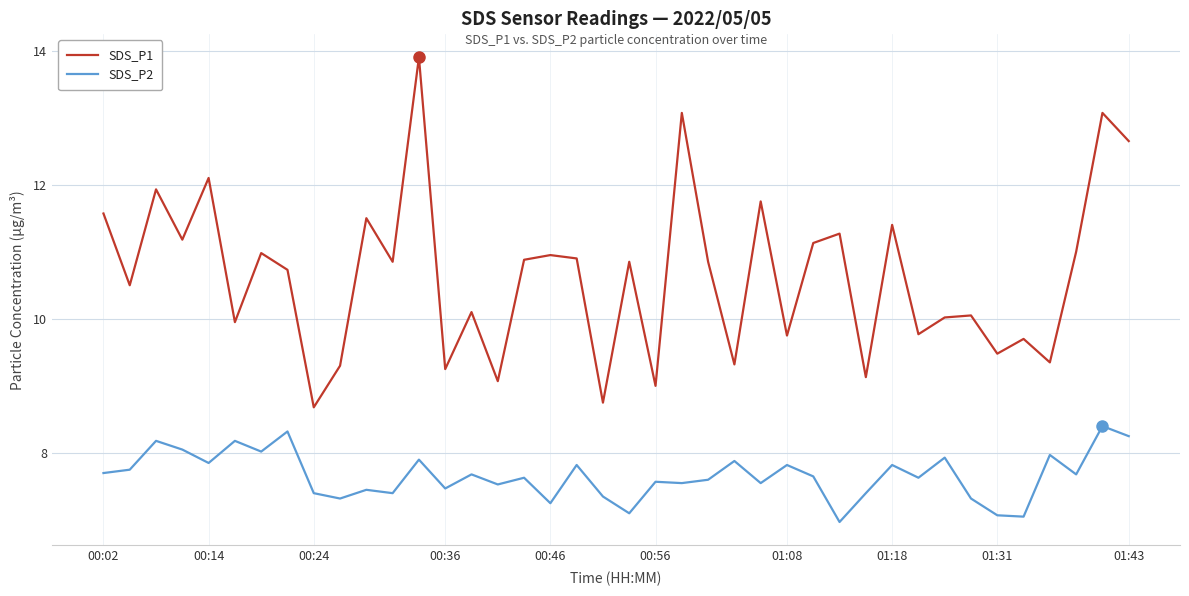

What is the maximum value for SDS_P2?

8.4